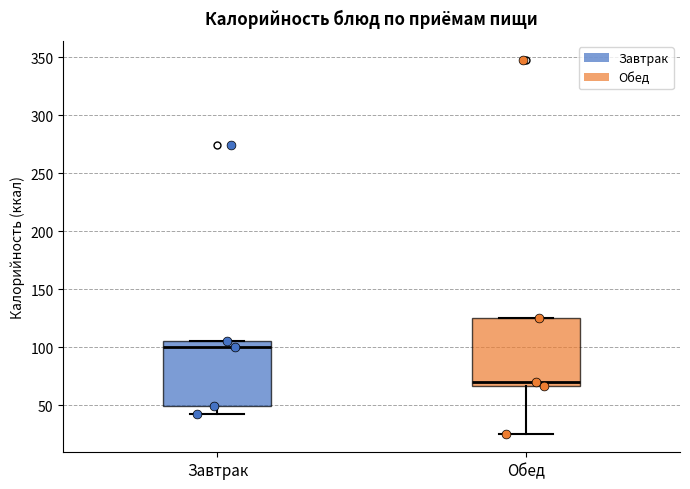

Which box's median line is the highest?

Завтрак